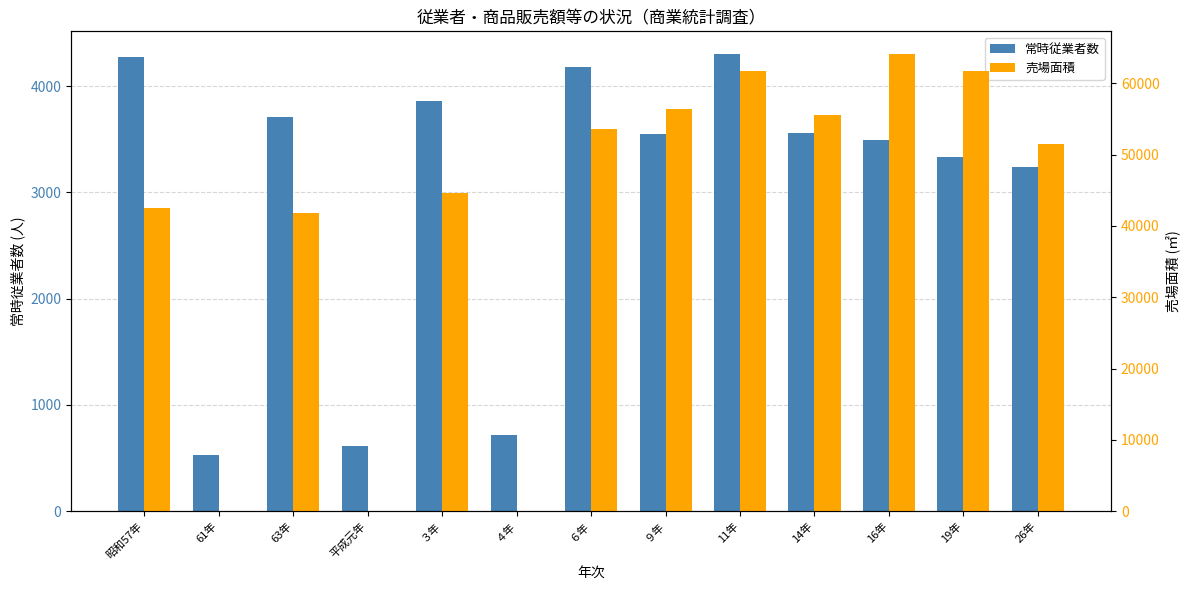

Rank the categories by 常時従業者数 value from highest to lowest.

11年, 昭和57年, ６年, ３年, 63年, 14年, ９年, 16年, 19年, 26年, ４年, 平成元年, 61年